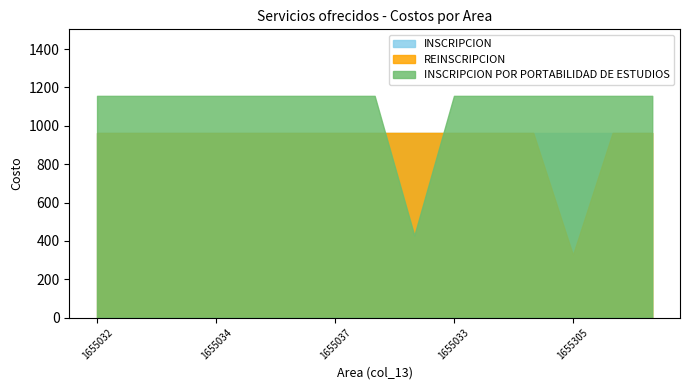

Is the value of INSCRIPCION at 1655040 greater than the value of REINSCRIPCION at 1655036?

No